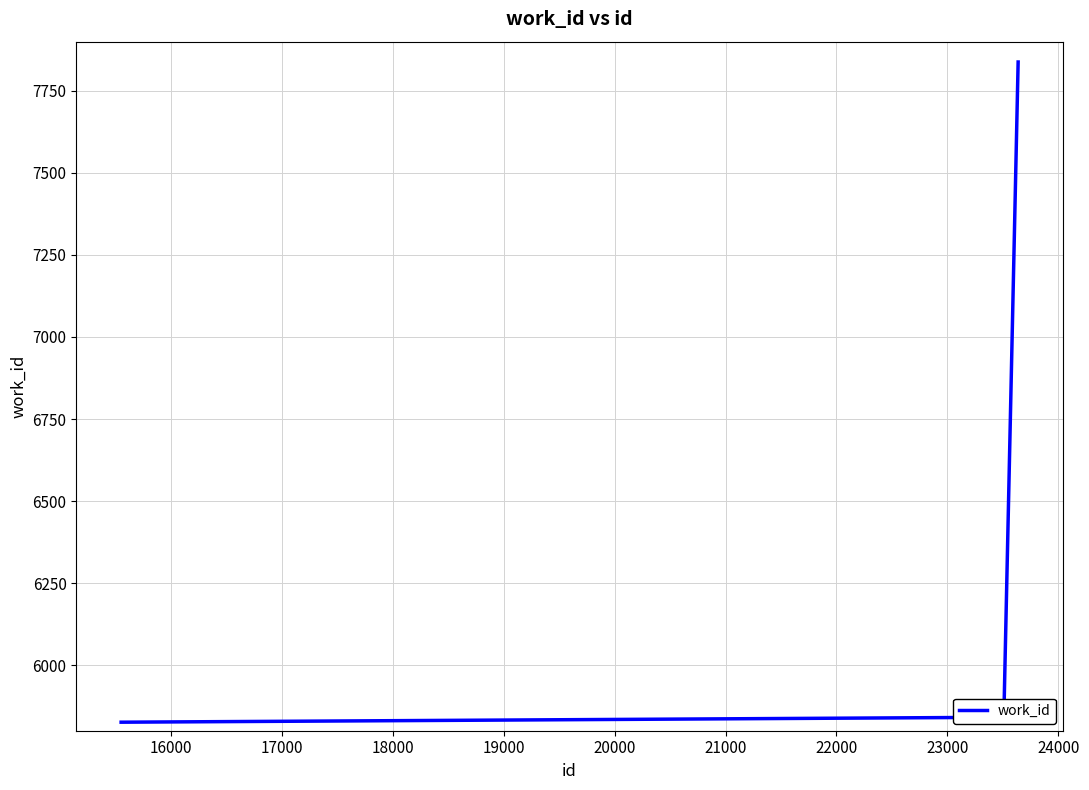

What is the greatest value displayed?

7838